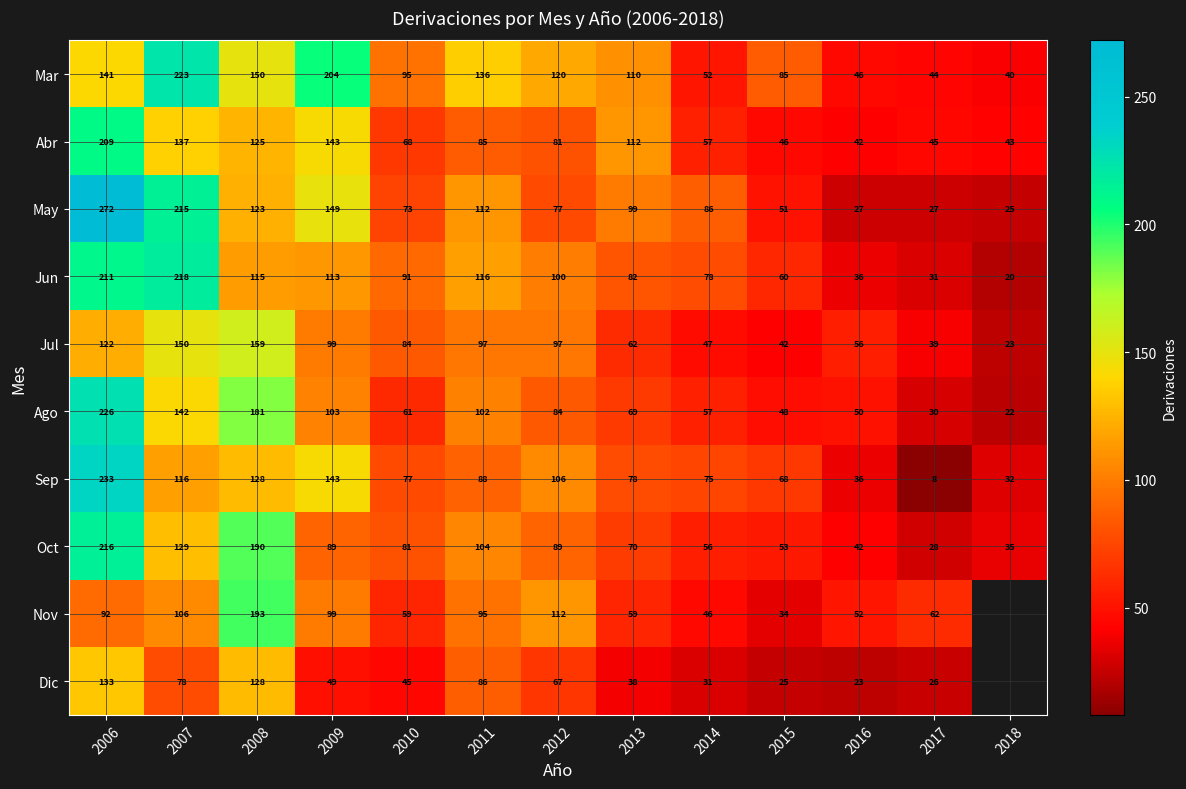

At which label is Ago closest to 124?

2007